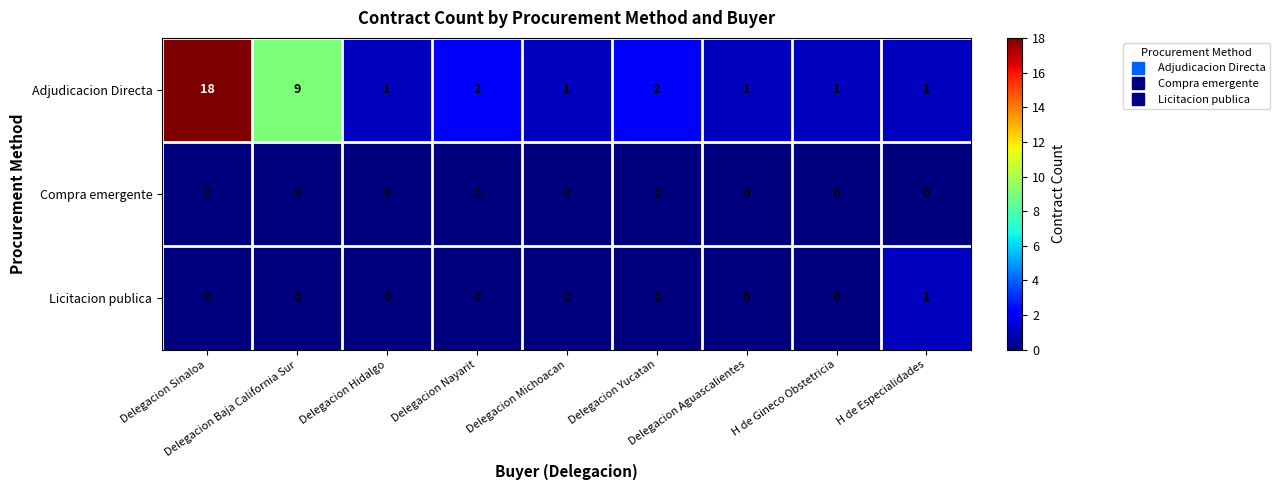

Which series has the largest total across all categories?

Adjudicacion Directa